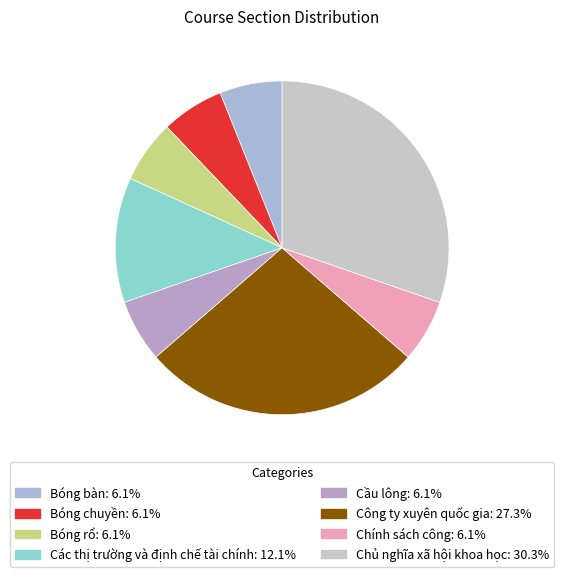

True or false: Chính sách công accounts for 6% of the total.

True